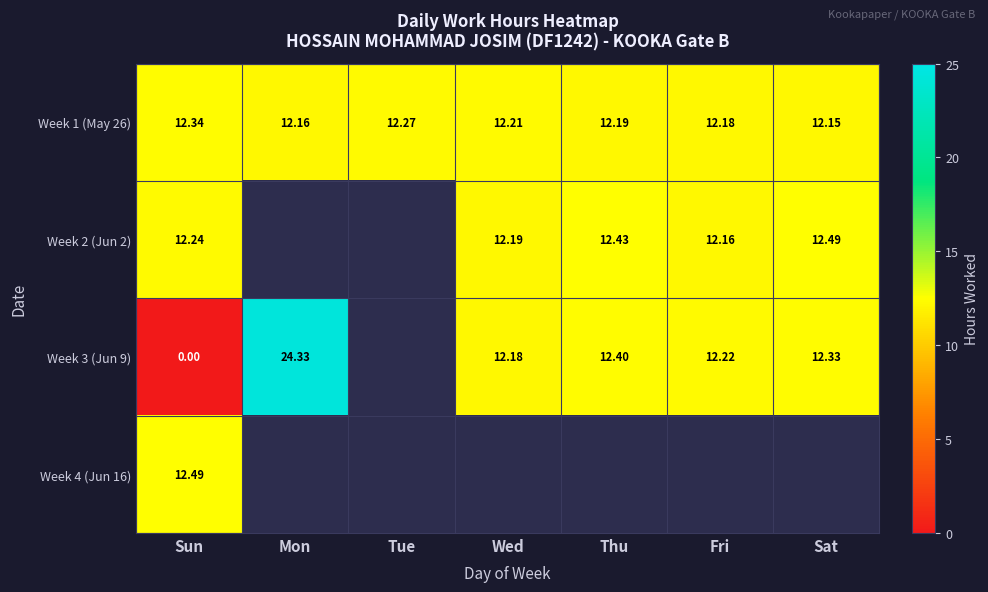

True or false: Week 3 (Jun 9) has a value of 12.2 at Wed.

True